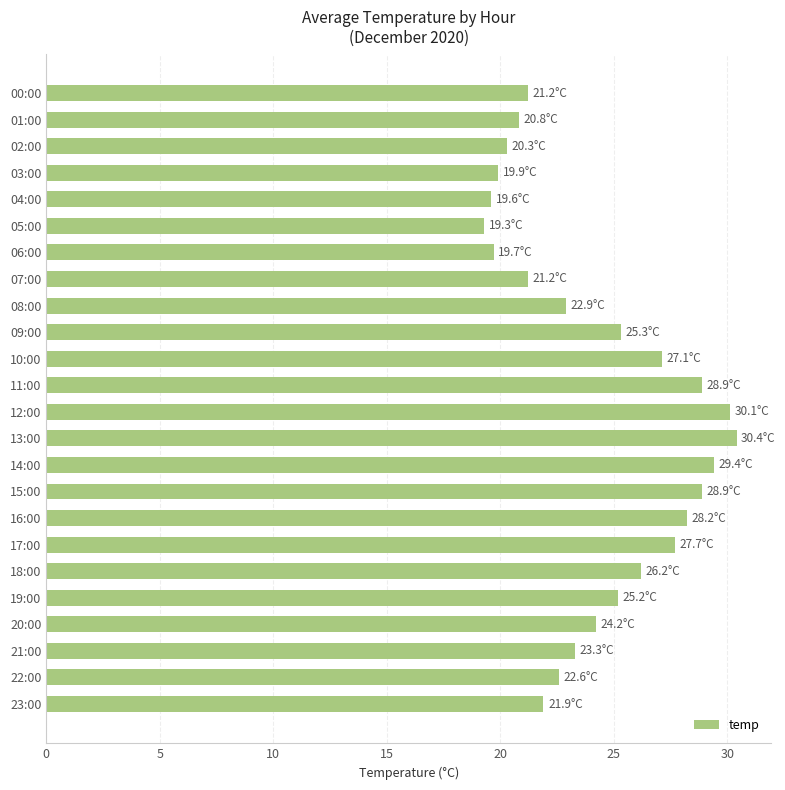

The chart shows a value of 19.9 at 03:00. True or false?

True